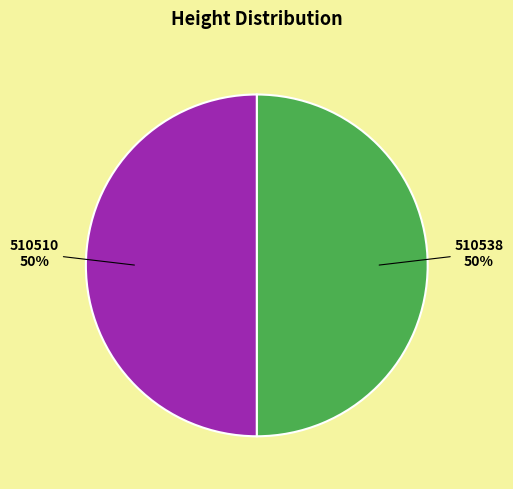

The 510510 slice represents 62% of the pie. True or false?

False